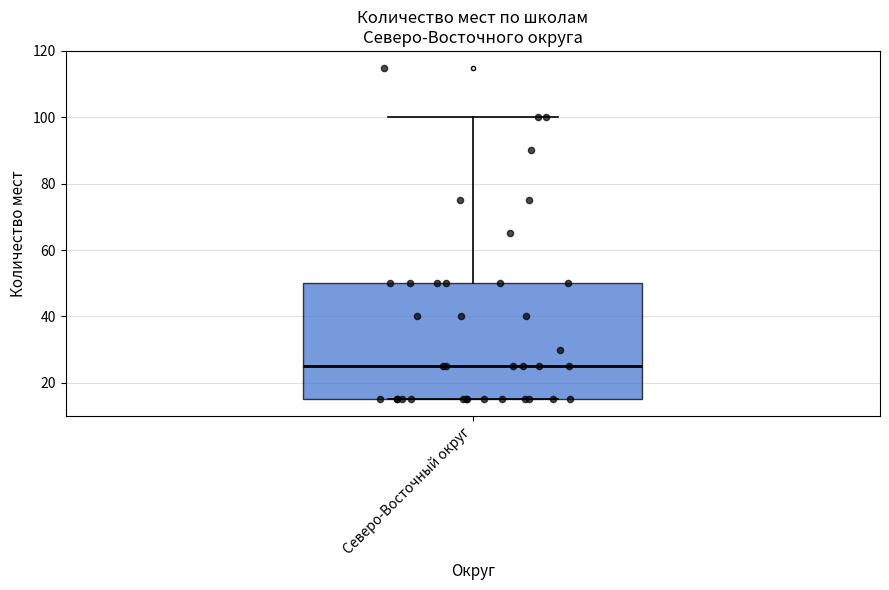

Transcribe this box plot: give where the median line is, the range the box spans, and where the two whiskers end, as read against the y-axis. The values are not printed on the chart, so give them approximately, as read against the axis.

median 26, box 16 to 50, whiskers 16 to 100